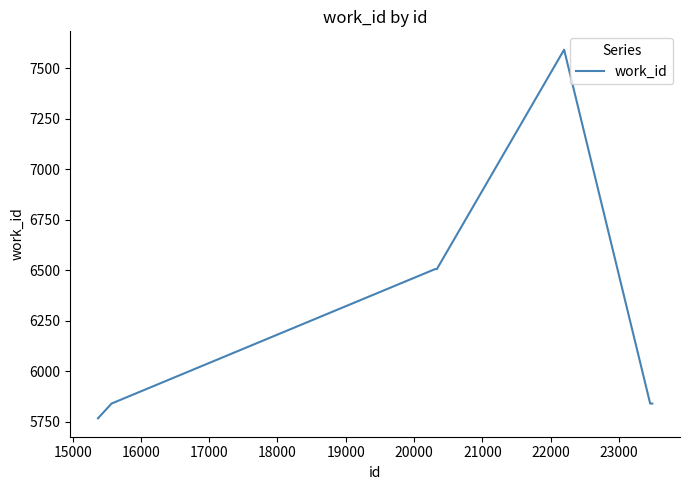

What is the minimum value shown in the chart?

5768